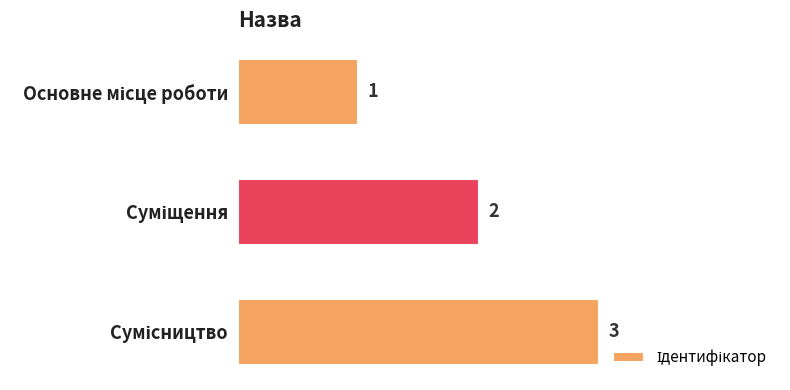

How many data points are less than 2?

1